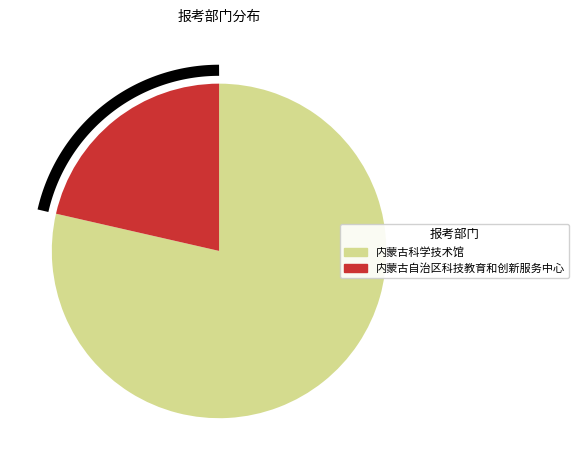

Is it true that 内蒙古自治区科技教育和创新服务中心 is 21% of the pie?

True